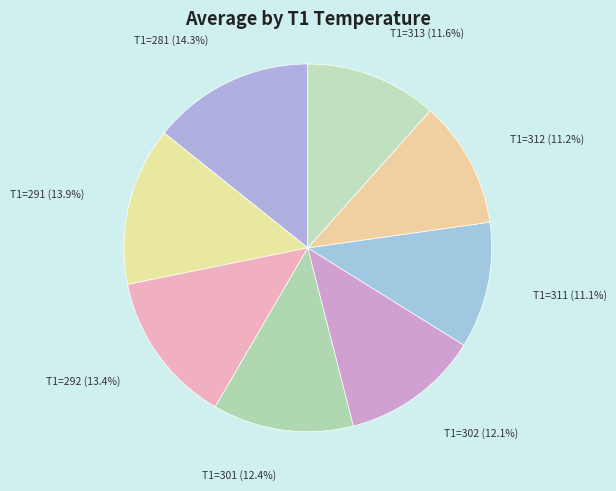

Between T1=312 and T1=302, which is larger?

T1=302